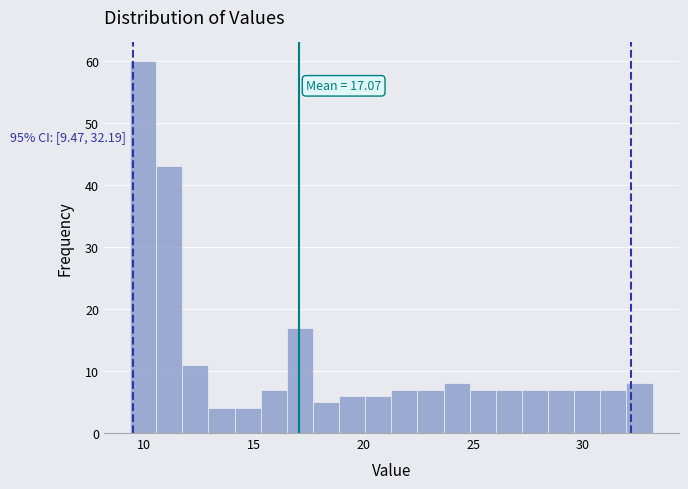

Read against the x-axis, roughly where is the centre of the tallest bar?

10.0